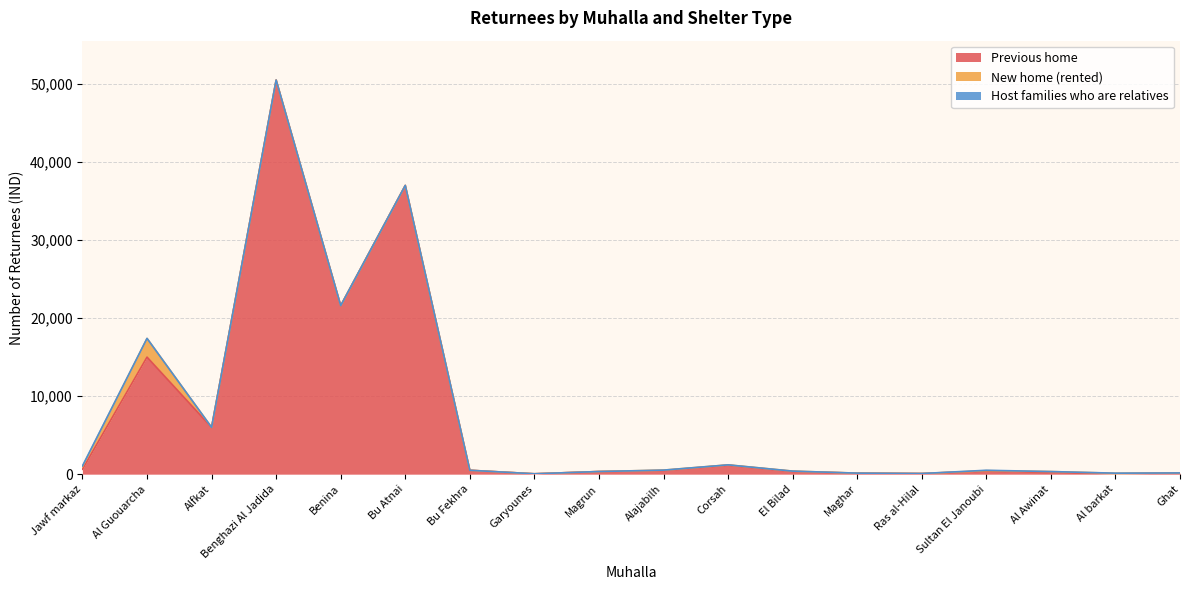

Rank the series at Ghat from highest to lowest value.

Previous home, New home (rented), Host families who are relatives